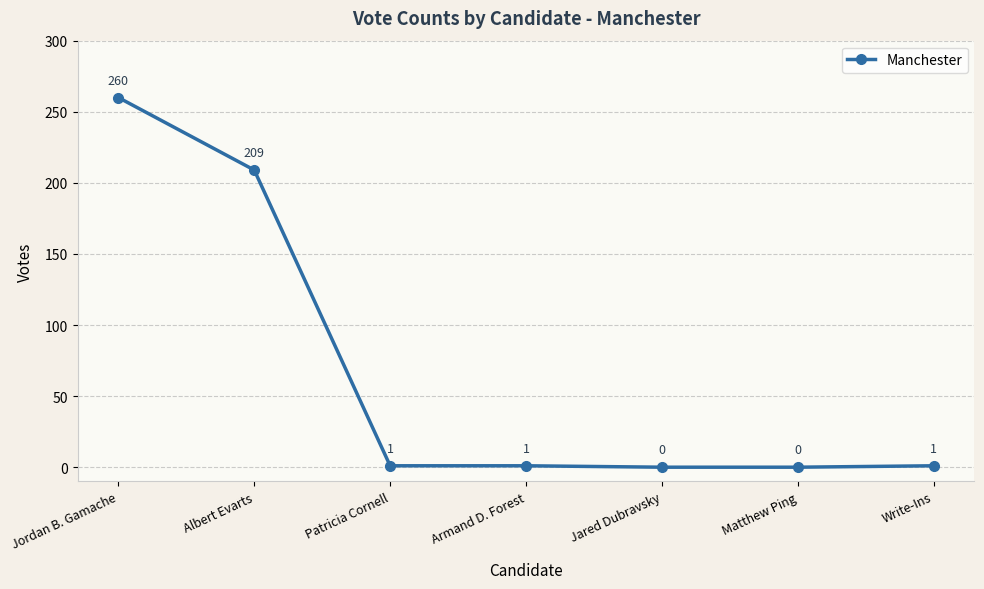

Reading left to right, list all the values displayed in this chart.

260	209	1	1	0	0	1